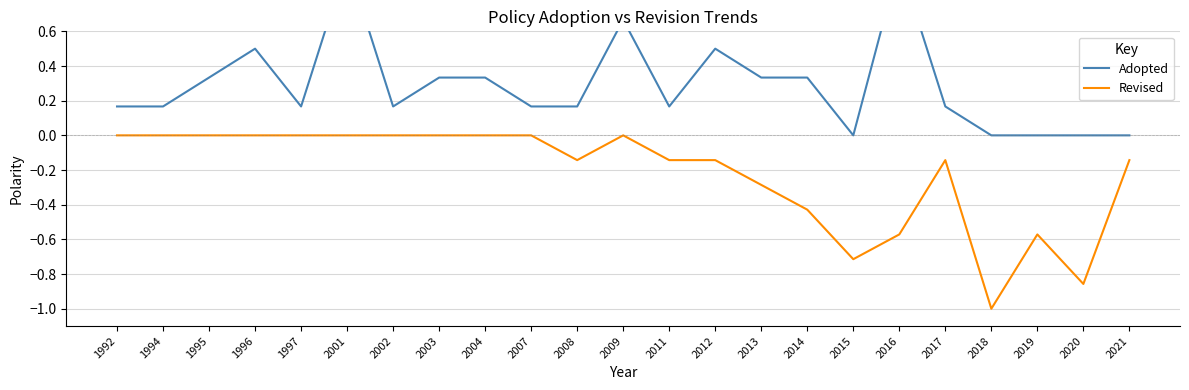

Which series has the largest range (max minus min)?

Adopted